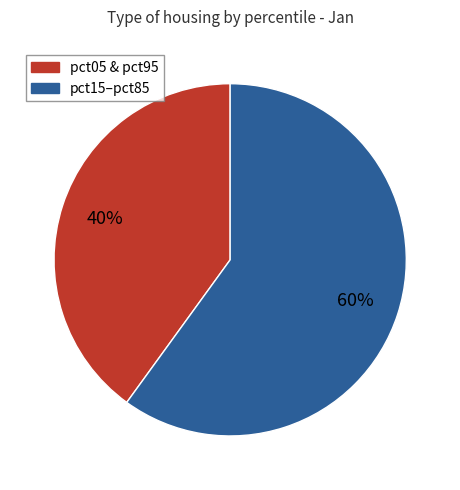

Is the sum of pct15–pct85 and pct05 & pct95 greater than half?

Yes